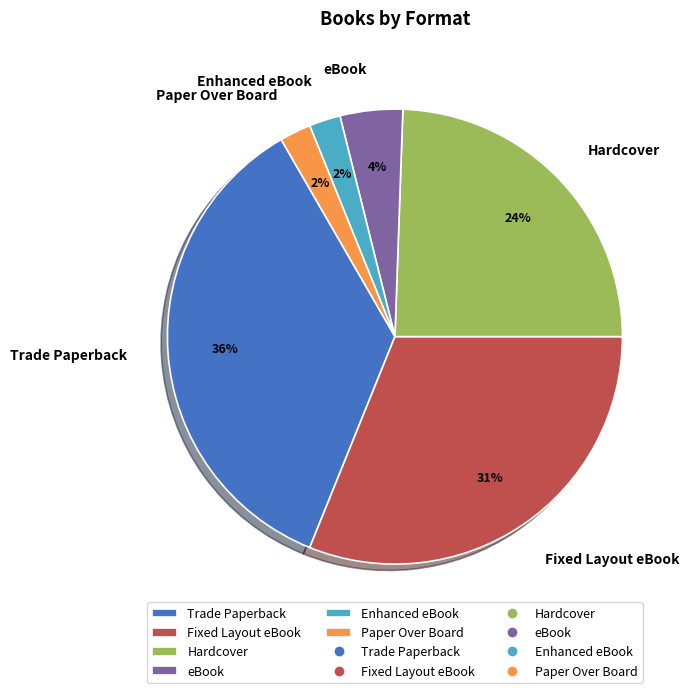

How many slices are in this pie chart?

6